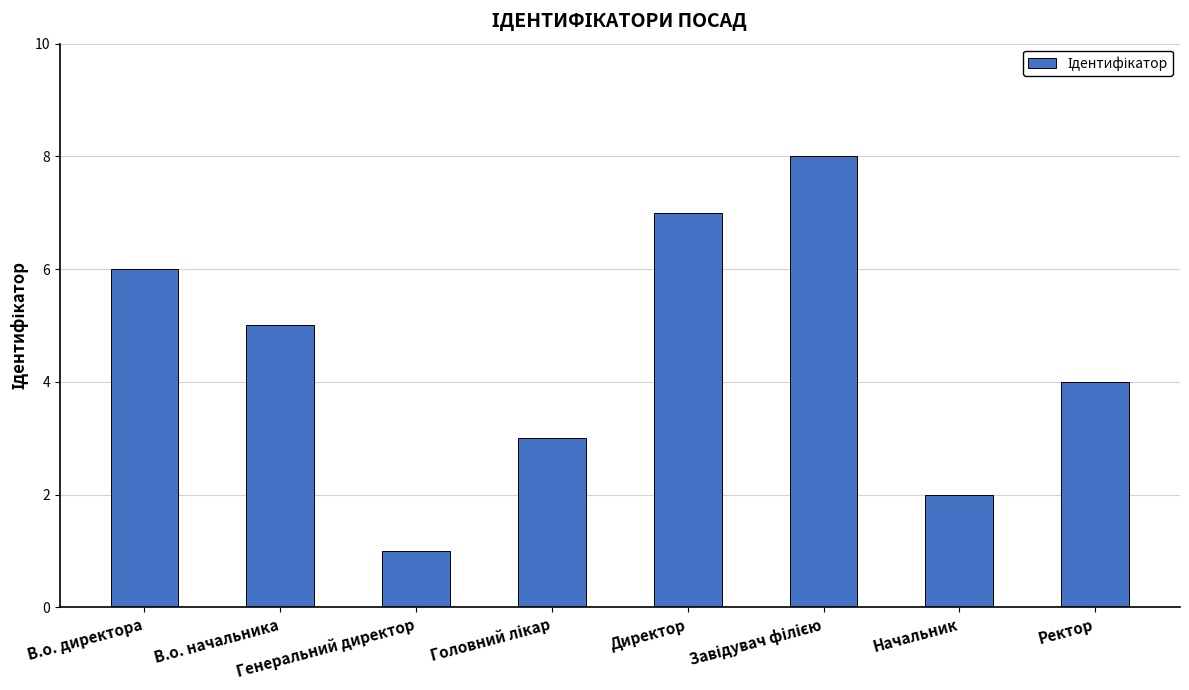

What is the change in value from В.о. директора to В.о. начальника?

-1